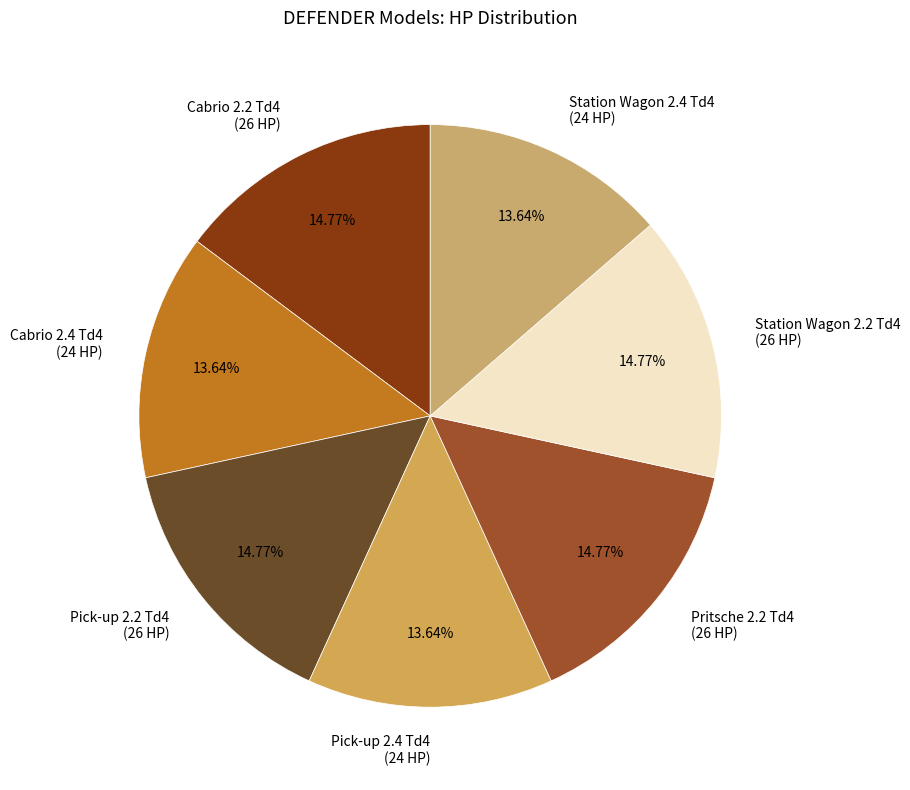

Combined, do Pick-up 2.4 Td4 (24 HP) and Cabrio 2.2 Td4 (26 HP) account for over 50%?

No